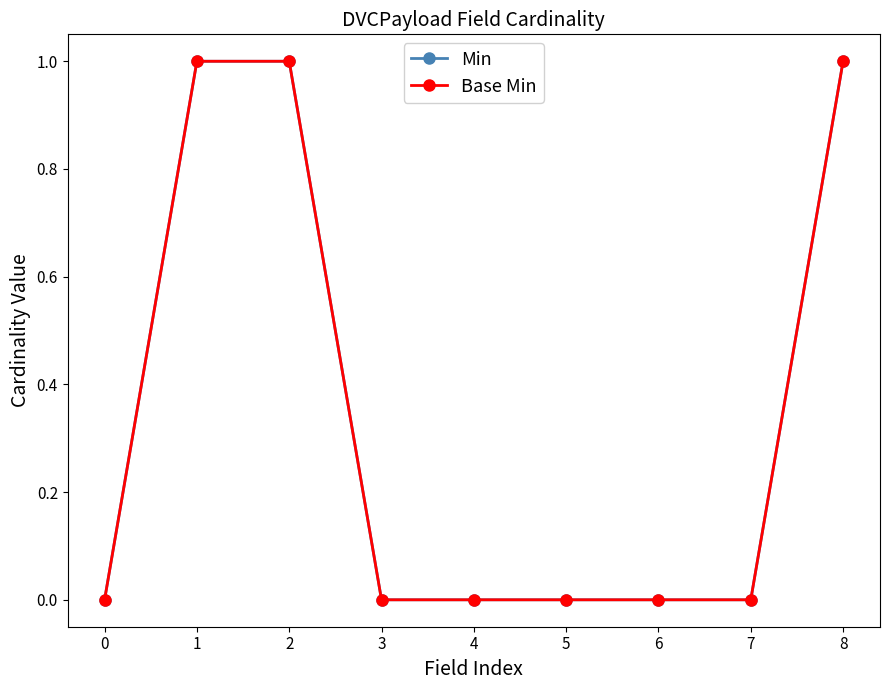

Reading left to right, what are all the values shown in this chart?

Min: 0=0	1=1	2=1	3=0	4=0	5=0	6=0	7=0	8=1
Base Min: 0=0	1=1	2=1	3=0	4=0	5=0	6=0	7=0	8=1